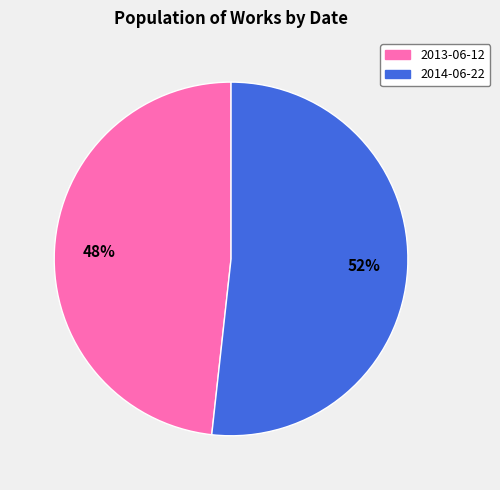

To the nearest percent, what is the combined percentage of 2014-06-22 and 2013-06-12?

100%